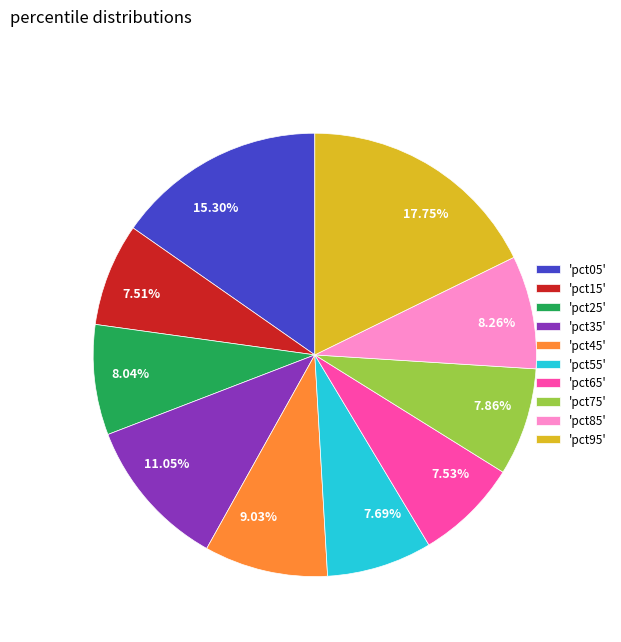

Is the sum of 17.75% and 7.69% greater than half?

No